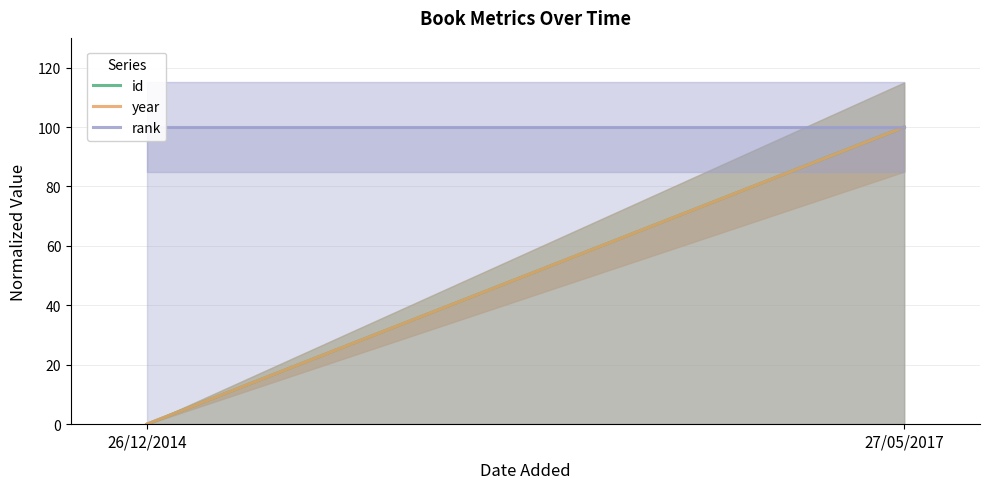

What is the highest value of the id series?

100.0